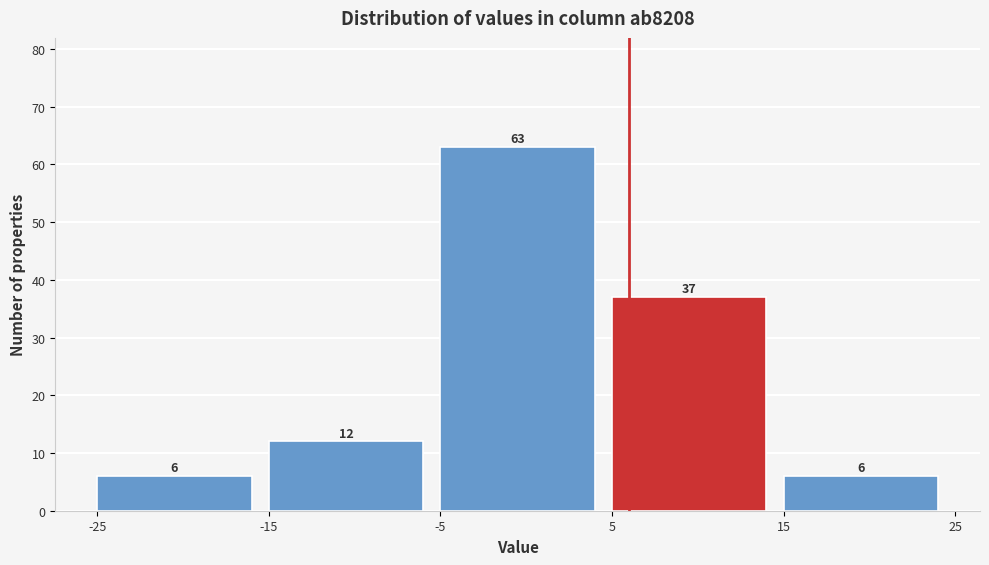

Over which range of the x-axis is the bar tallest?

-5 to 5